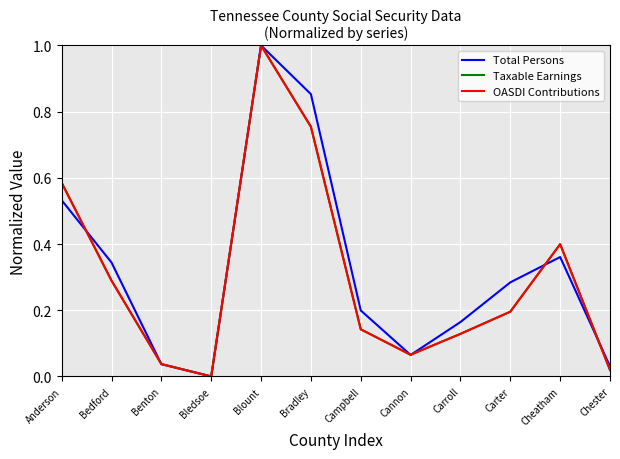

Count the number of categories in the chart.

12